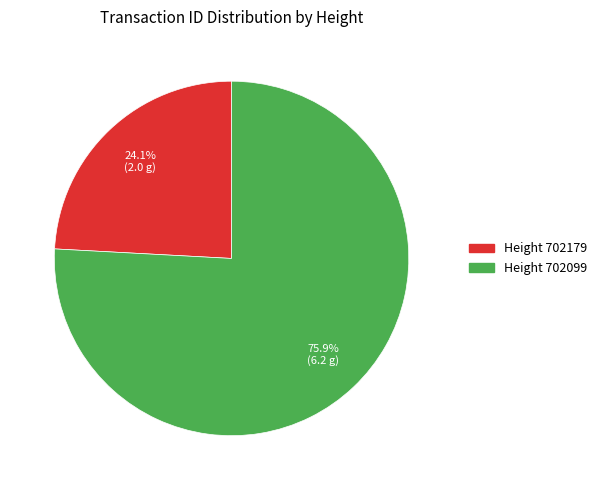

How many slices are in this pie chart?

2